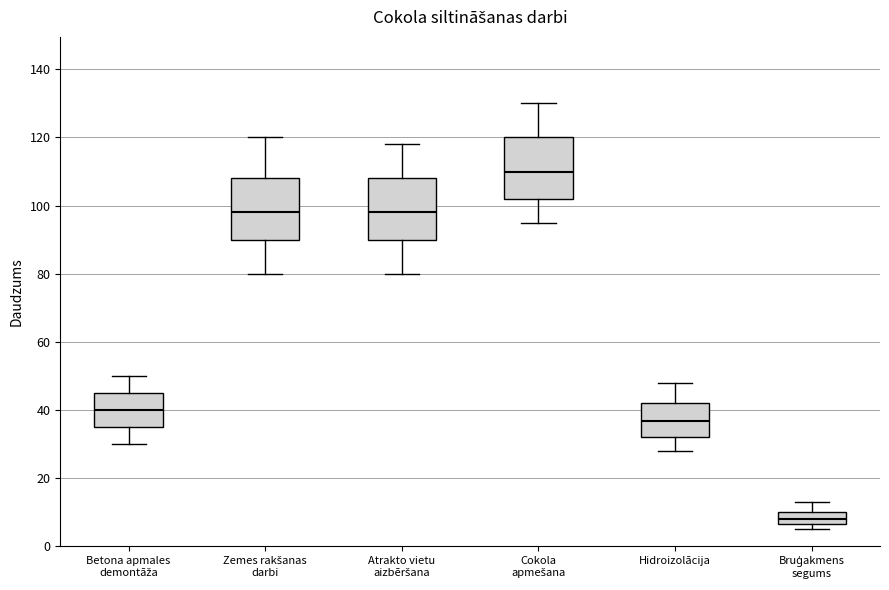

Reading left to right, transcribe this box plot: for each box, give where its median line is, the range the box spans, and where its two whiskers end, as read against the y-axis. The values are not printed on the chart, so give them approximately, as read against the axis.

Betona apmales demontāža: median 40, box 36 to 46, whiskers 30 to 50
Zemes rakšanas darbi: median 98, box 90 to 108, whiskers 80 to 120
Atrakto vietu aizbēršana: median 98, box 90 to 108, whiskers 80 to 118
Cokola apmešana: median 110, box 102 to 120, whiskers 96 to 130
Hidroizolācija: median 36, box 32 to 42, whiskers 28 to 48
Bruģakmens segums: median 8, box 6 to 10, whiskers 6 (just below the box's lower edge) to 14